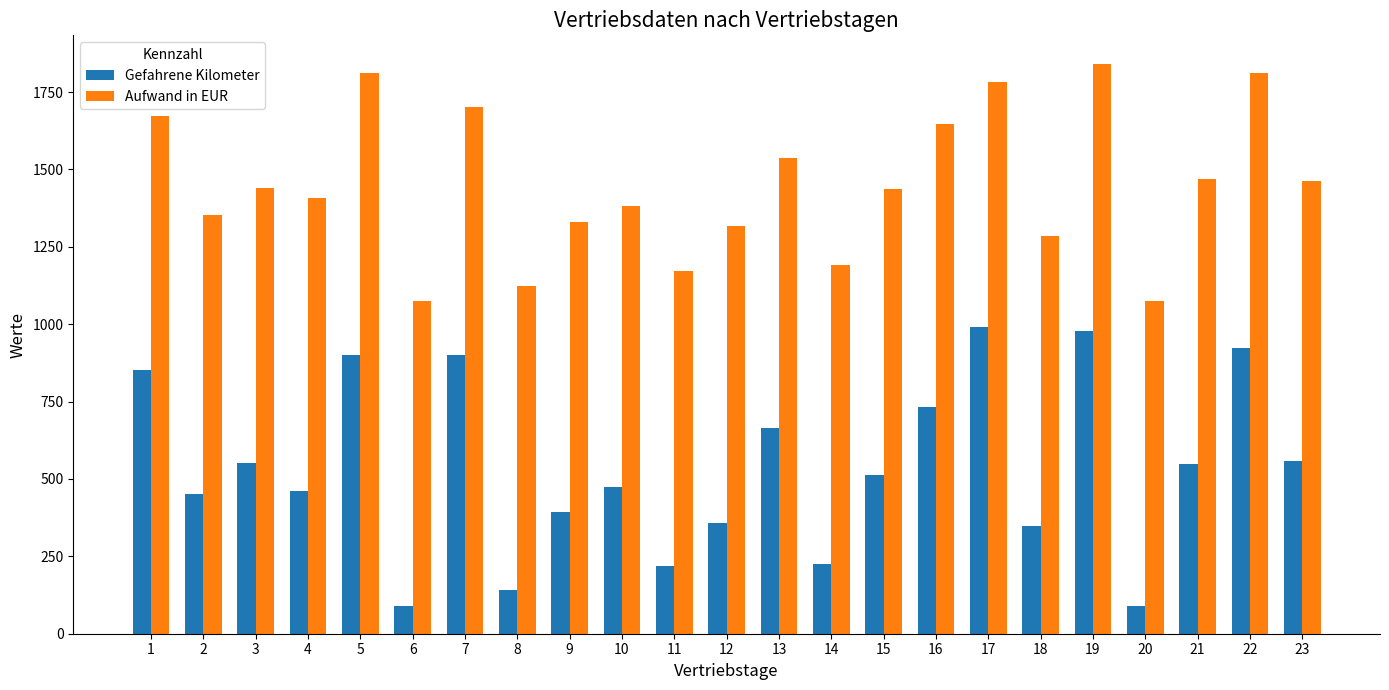

Is it true that Aufwand in EUR equals 1782.1 at 17?

True